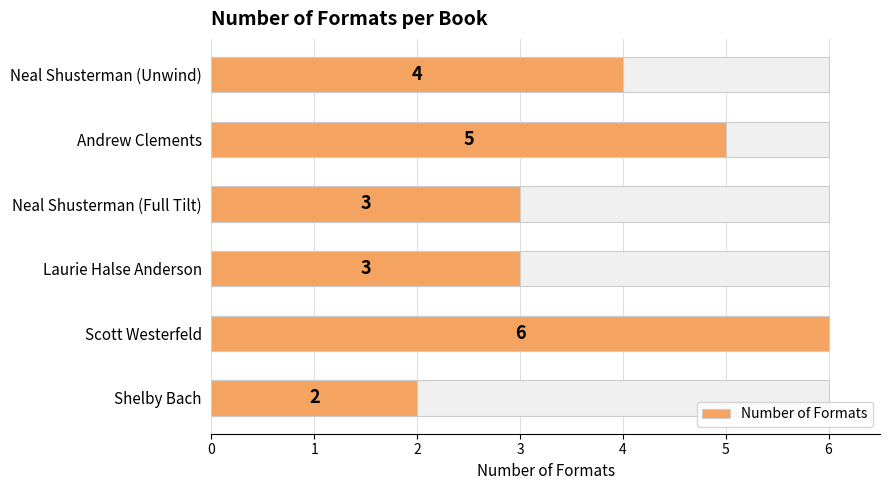

What is the sum of the values at Andrew Clements and Neal Shusterman (Full Tilt)?

8